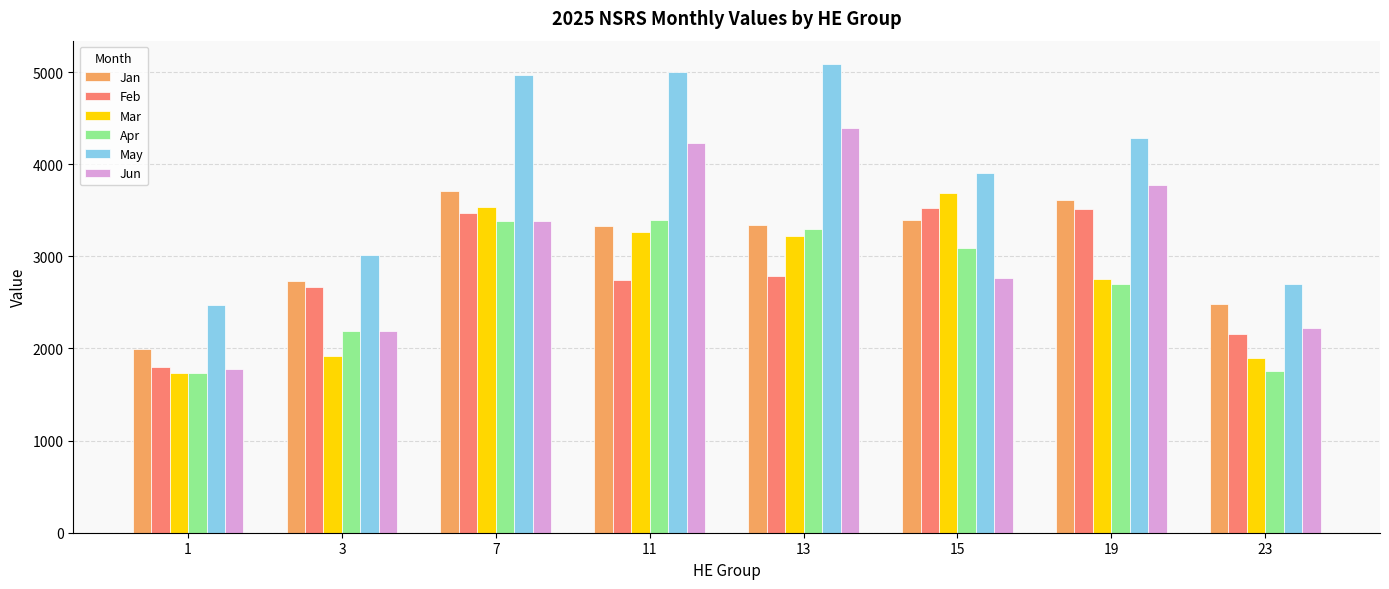

What is the spread (max minus min) of values at 11?

2261.6